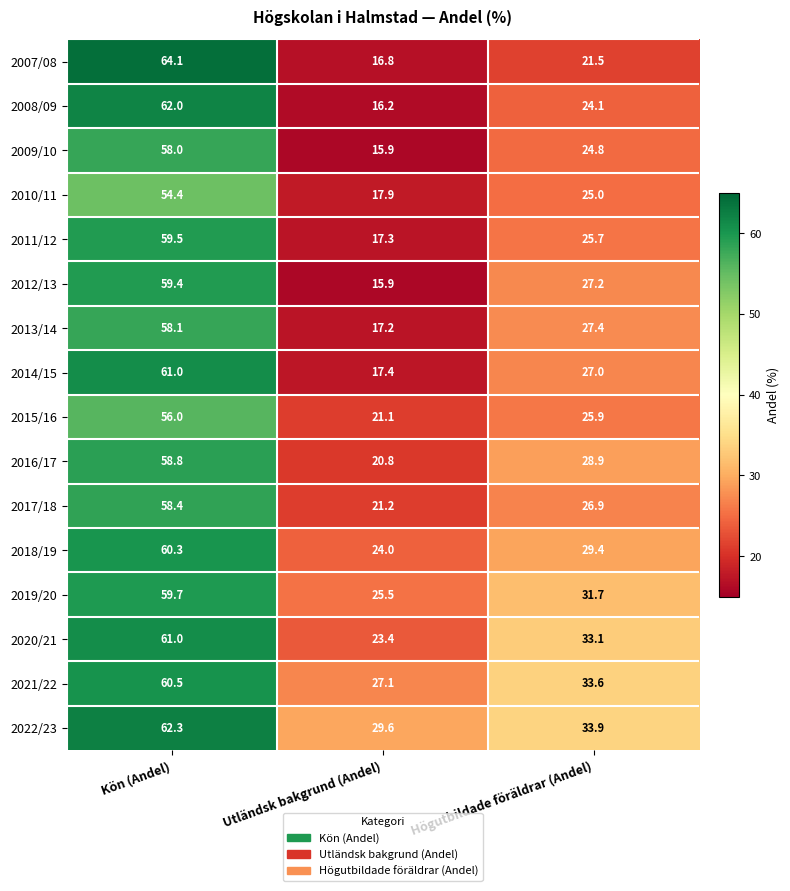

How many values in the 2020/21 series are below 33?

1